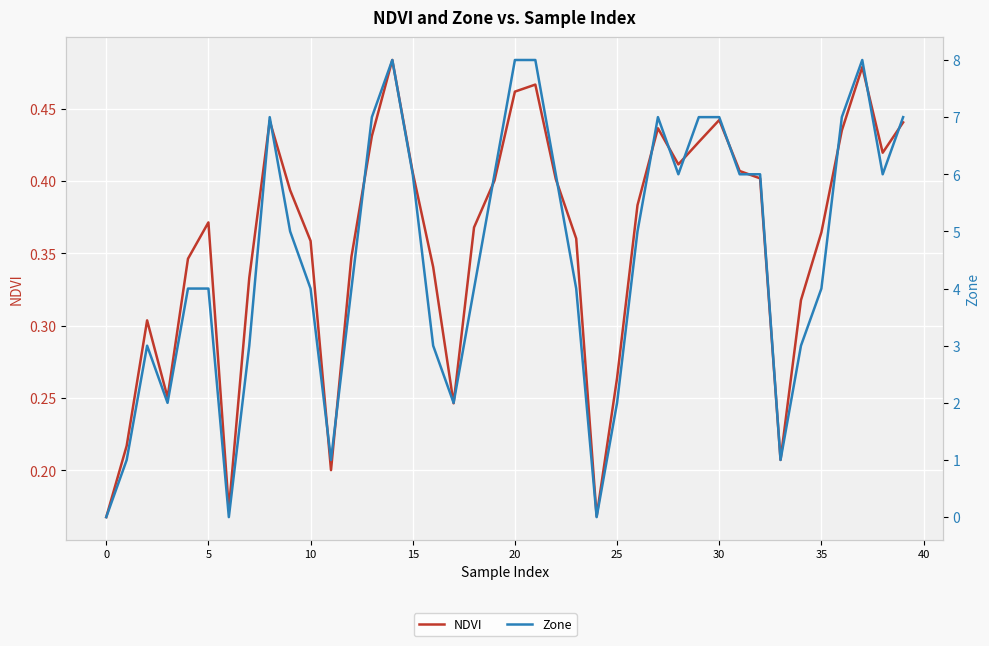

How many series are shown in this chart?

2